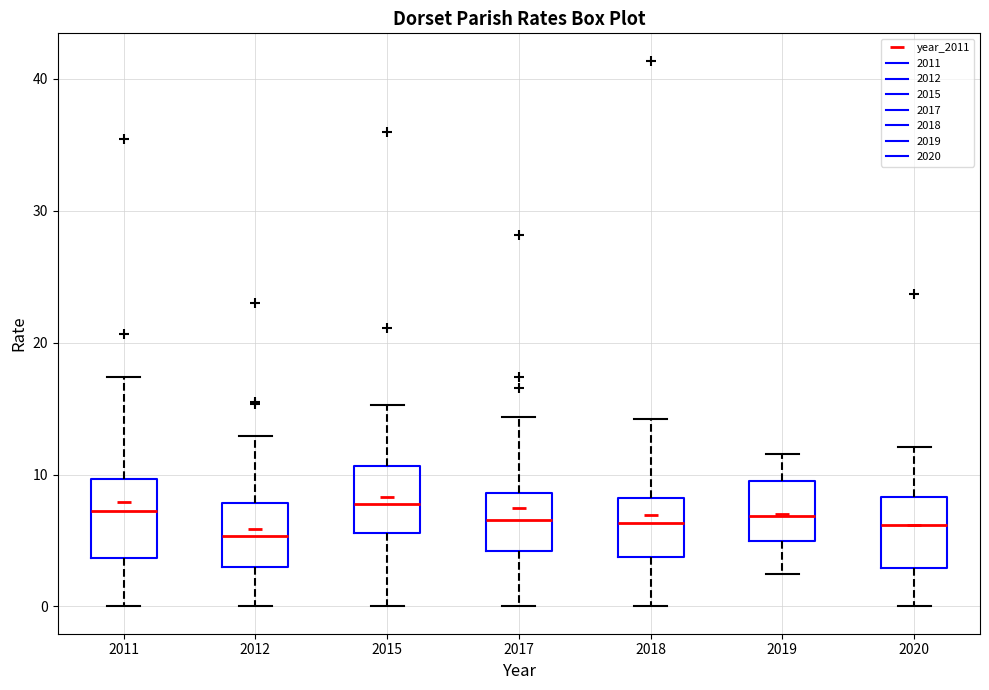

Reading left to right, read every box against the y-axis: the position of its median line, the range the box covers, and the ends of its whiskers. The values are not printed on the chart, so give them approximately, as read against the axis.

2011: median 7, box 4 to 10, whiskers 0 to 17
2012: median 5, box 3 to 8, whiskers 0 to 13
2015: median 8, box 6 to 11, whiskers 0 to 15
2017: median 7, box 4 to 9, whiskers 0 to 14
2018: median 6, box 4 to 8, whiskers 0 to 14
2019: median 7, box 5 to 10, whiskers 2 to 12
2020: median 6, box 3 to 8, whiskers 0 to 12